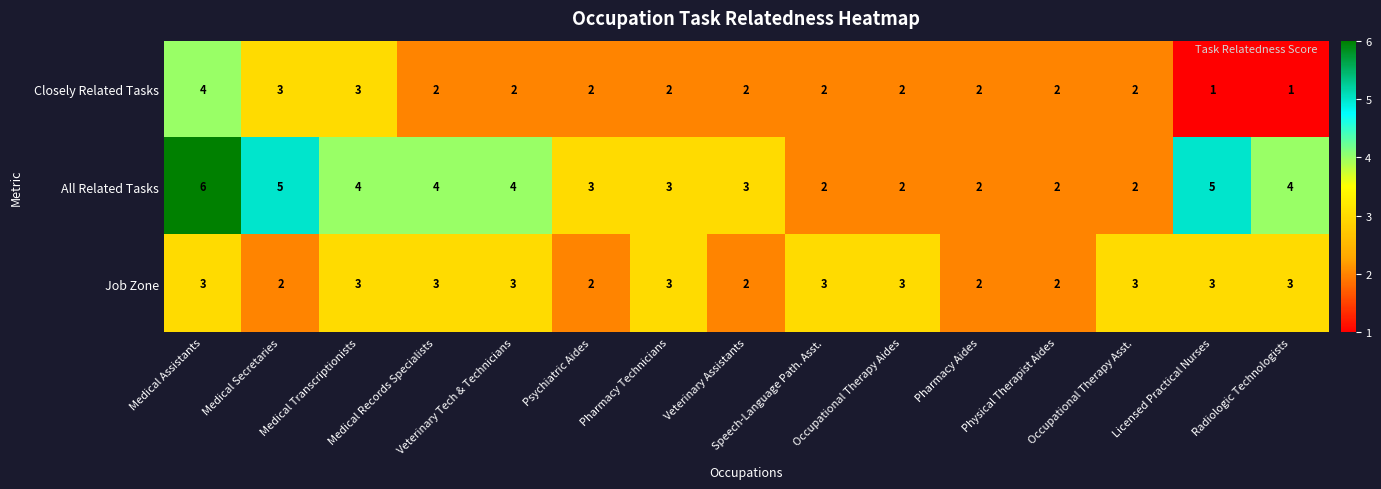

List the series in order of their overall mean, lowest first.

Closely Related Tasks, Job Zone, All Related Tasks